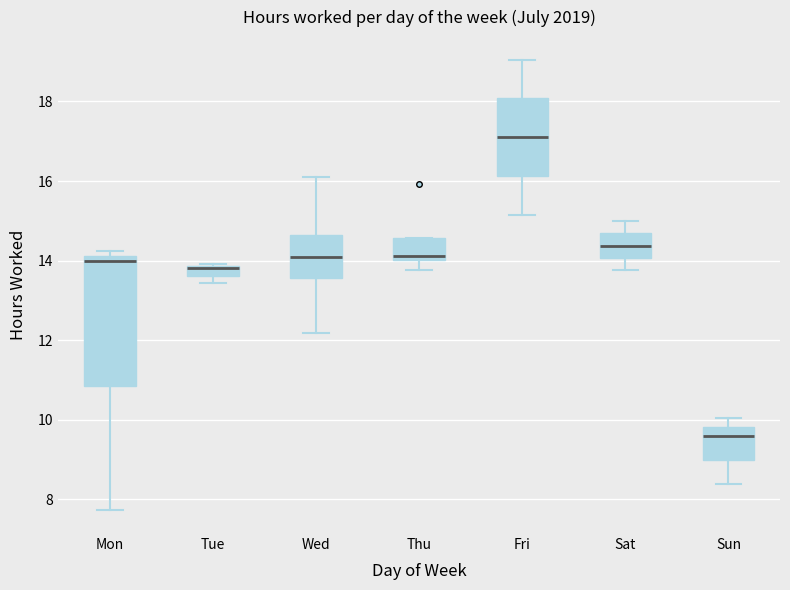

Comparing the boxes themselves (not the whiskers), which one is the tallest?

Mon